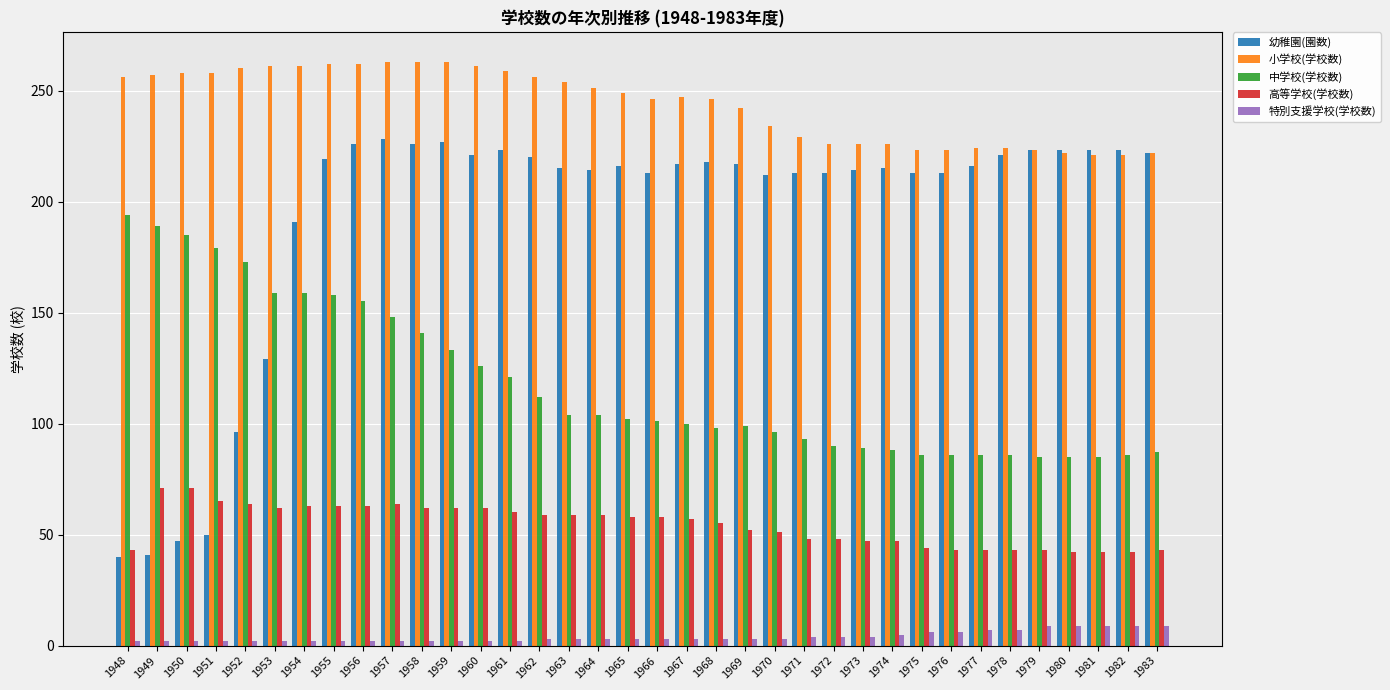

Which series has the largest total across all categories?

小学校(学校数)